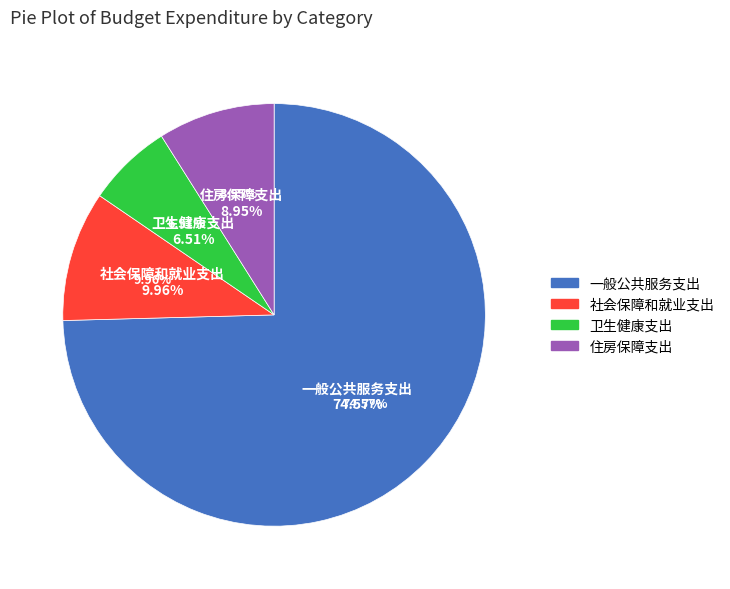

Rank the categories by value from lowest to highest.

卫生健康支出, 住房保障支出, 社会保障和就业支出, 一般公共服务支出